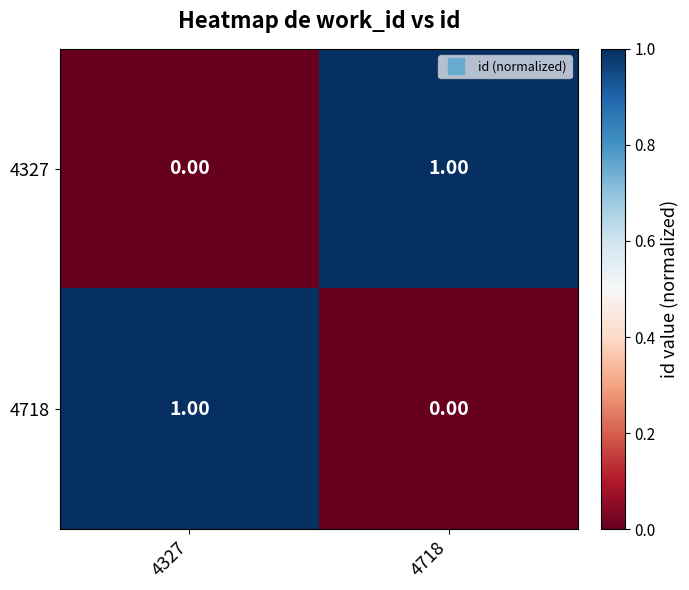

How many series are shown in this chart?

2